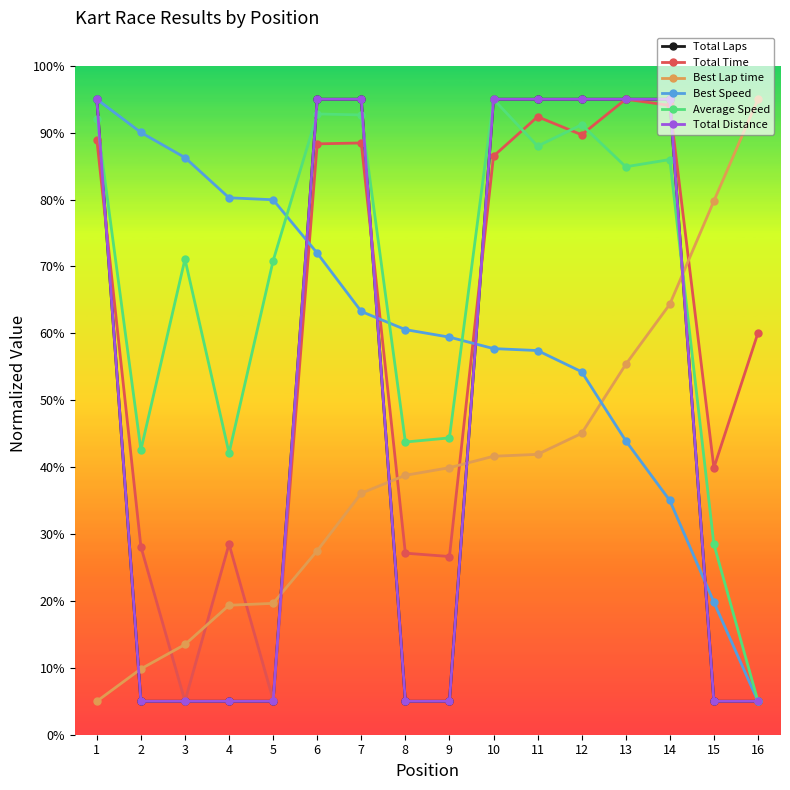

What is the difference between the maximum and minimum values in the Best Speed series?

90.0